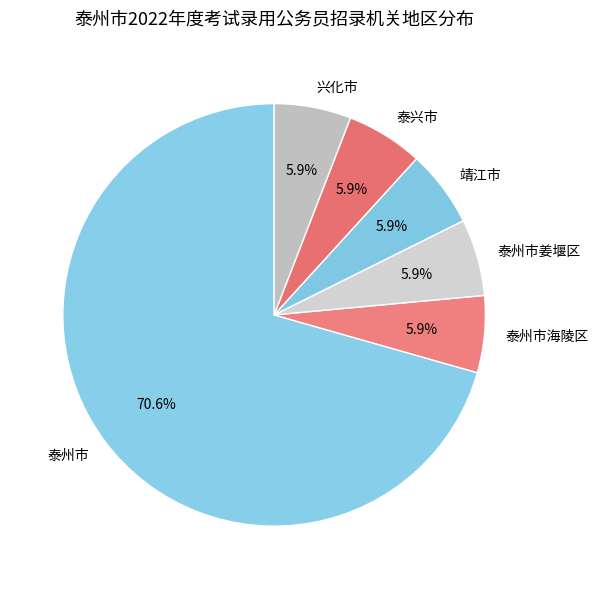

Is it true that 泰州市海陵区 is 1% of the pie?

False